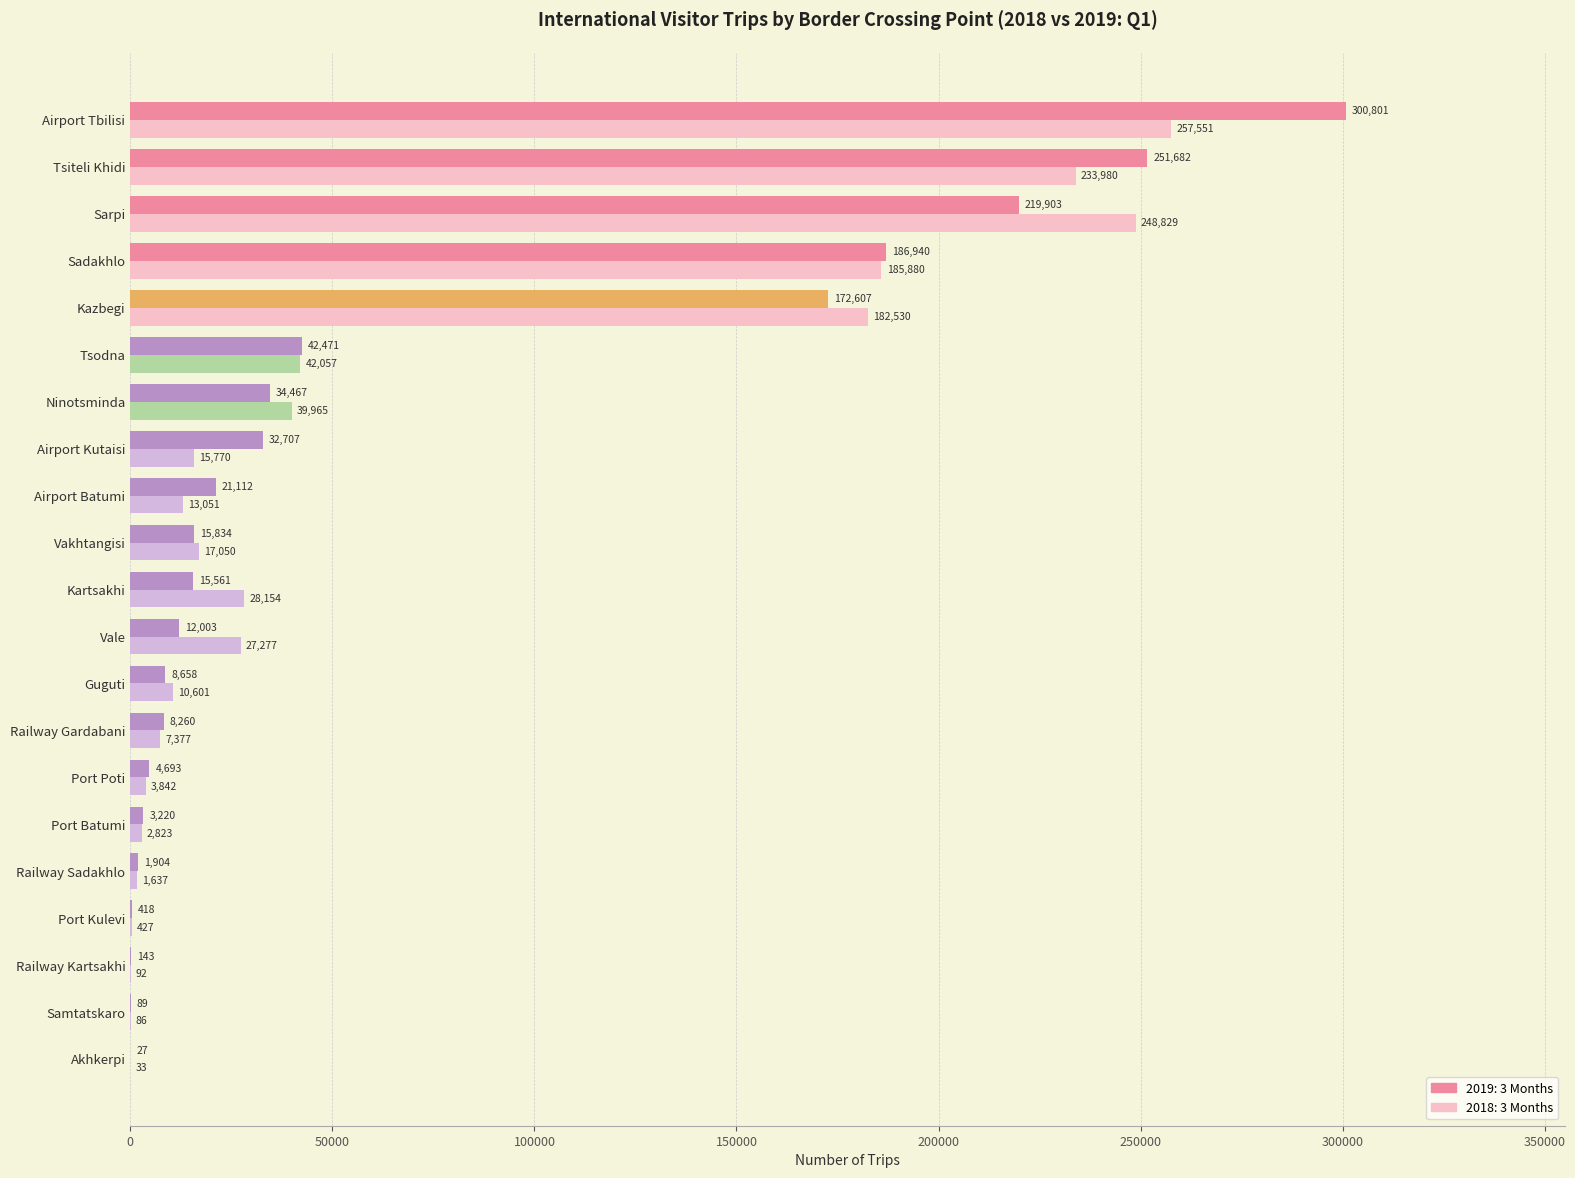

The value of 2019: 3 Months at Airport Kutaisi is 46114. True or false?

False